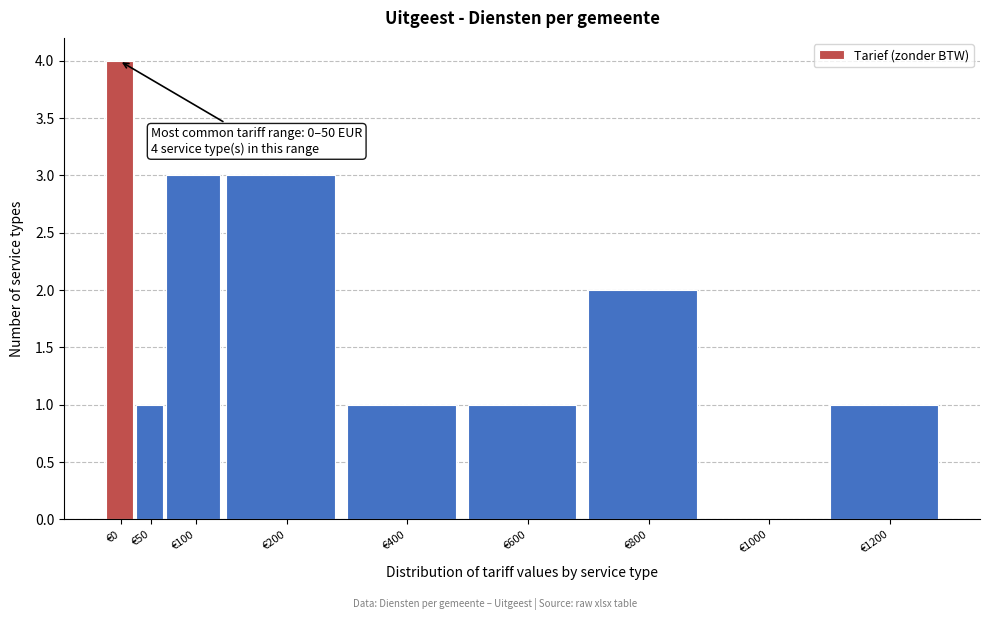

Reading right to left, what are all the values shown in this chart?

€1200=1	€1000=0	€800=2	€600=1	€400=1	€200=3	€100=3	€50=1	€0=4